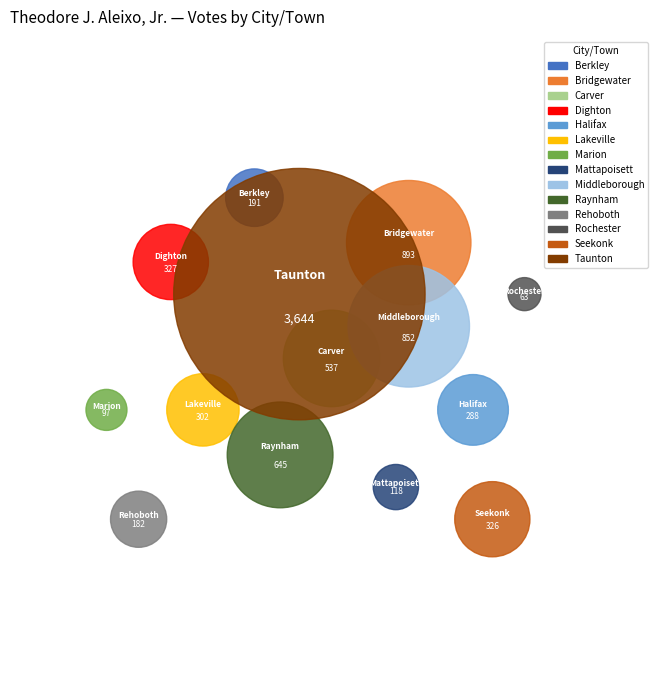

How many slices are in this pie chart?

14